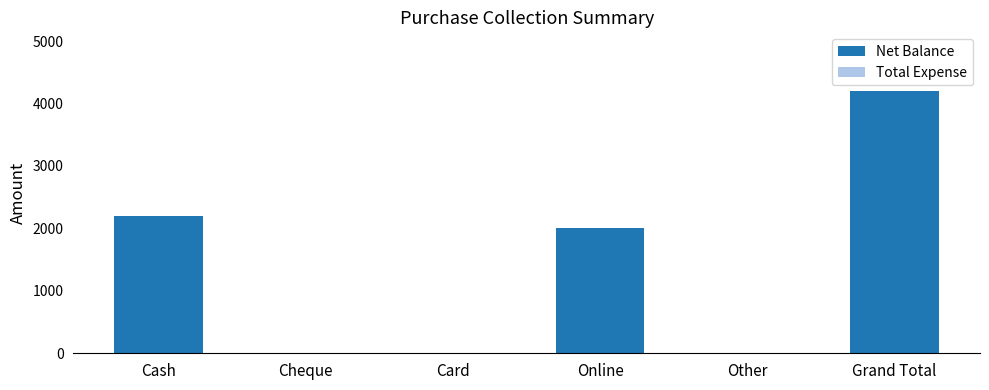

Are the bars horizontal?

No